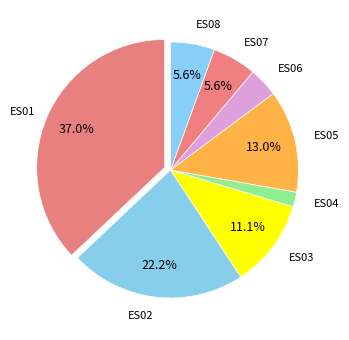

Which has a higher value, ES05 or ES01?

ES01